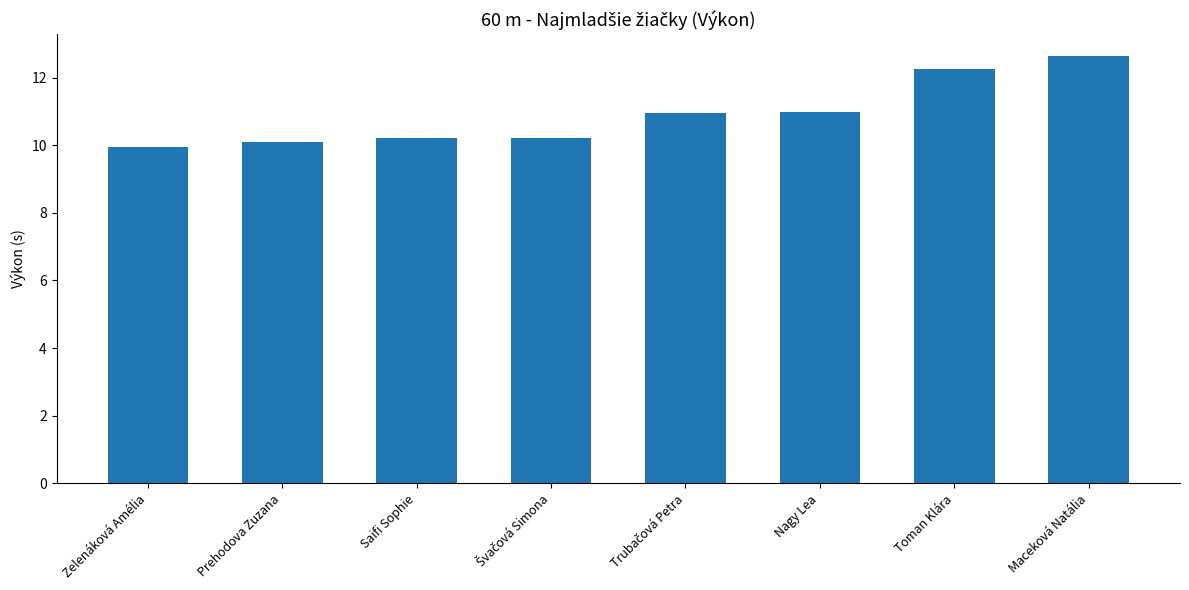

What position from the left is Toman Klára?

7